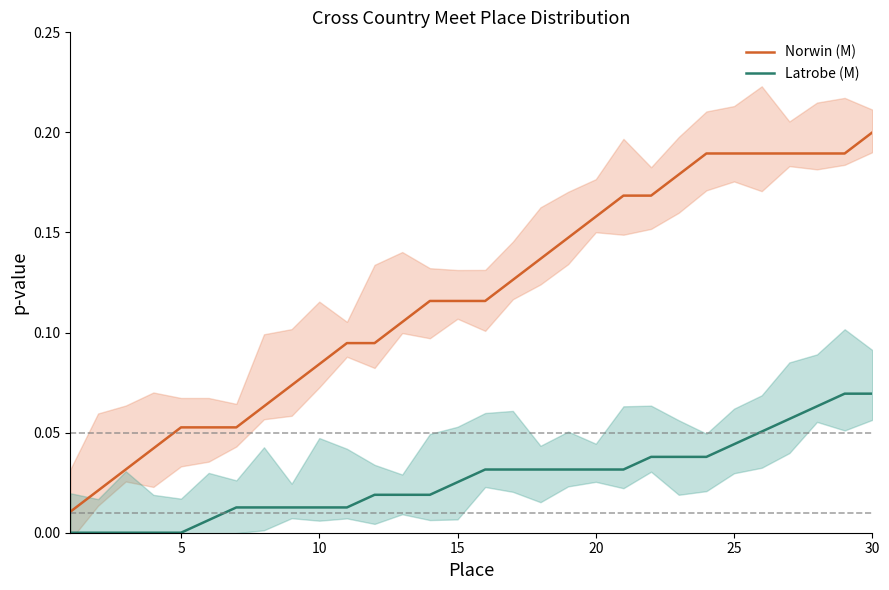

Does the chart have visible grid lines?

No